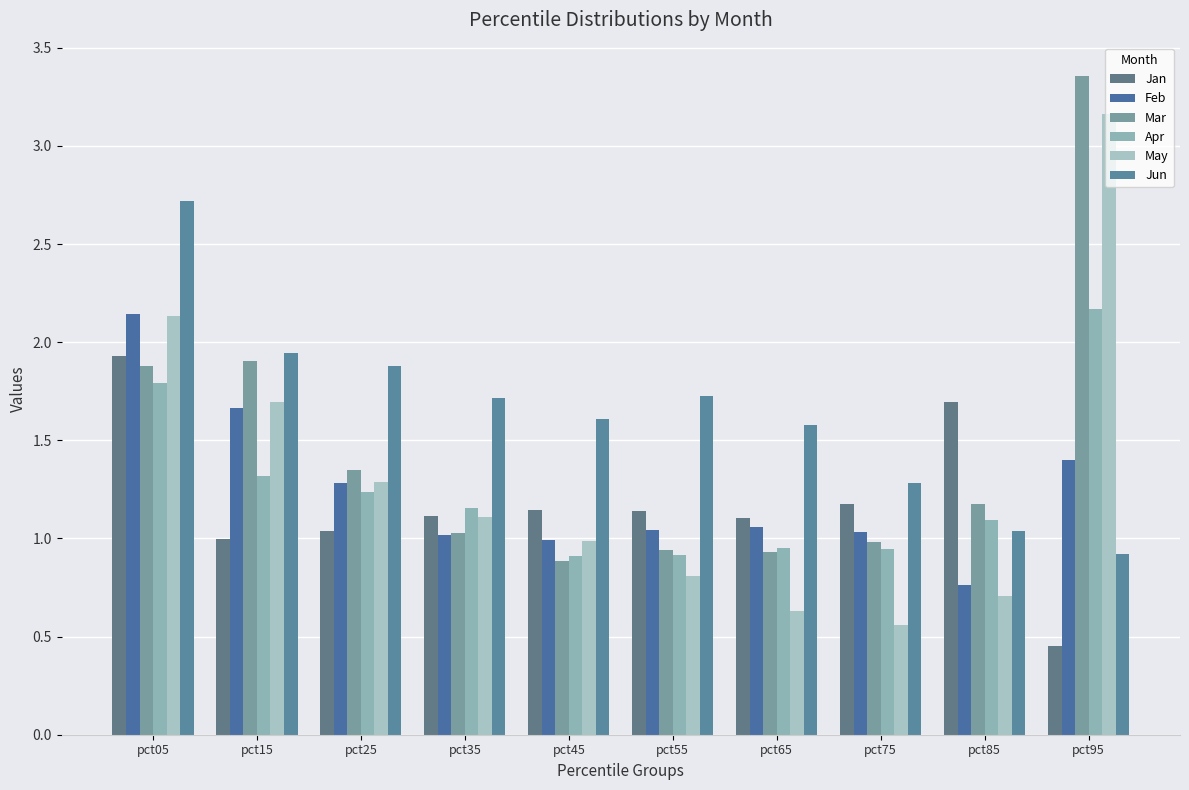

How many groups of bars are there?

10